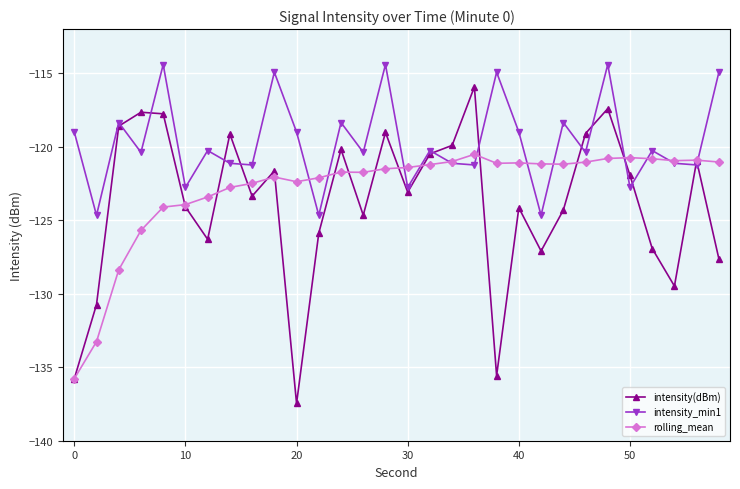

What is the value of the rolling_mean point at the 19th from the left?

-120.5